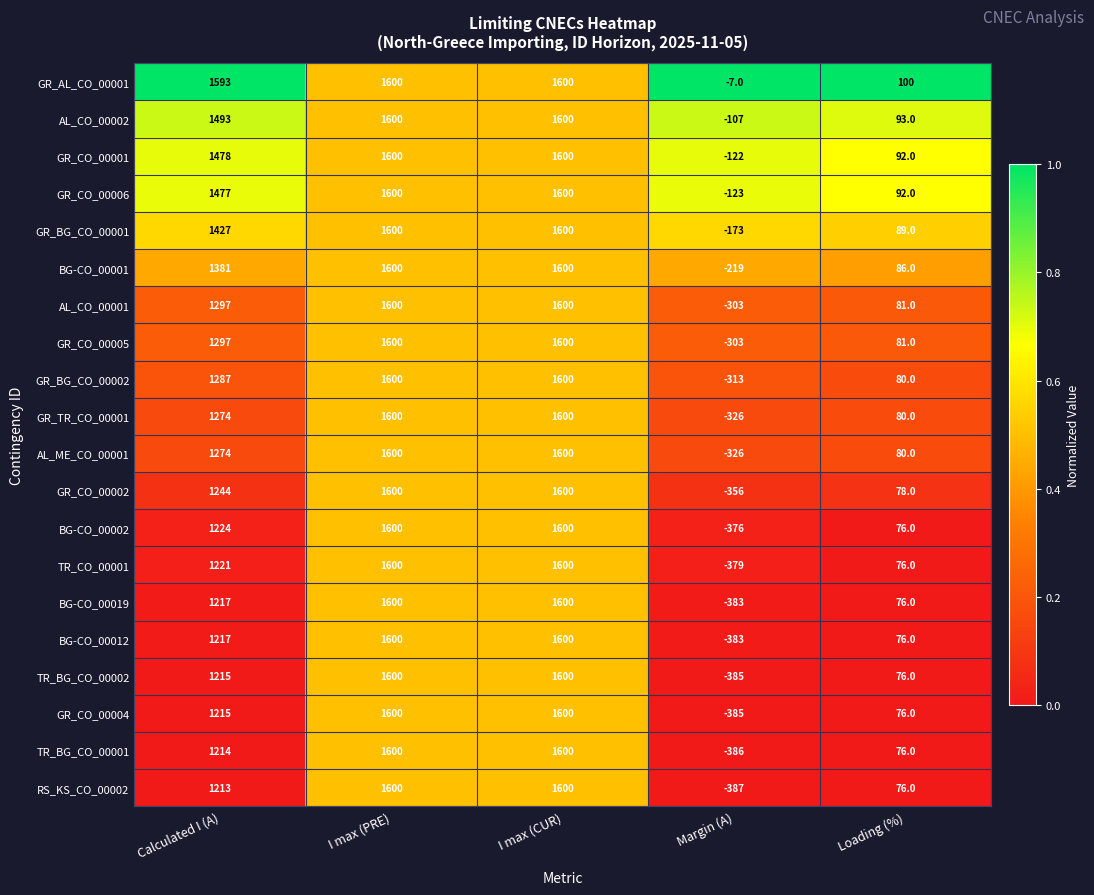

What is the difference between the maximum and minimum values in the BG-CO_00012 series?

1983